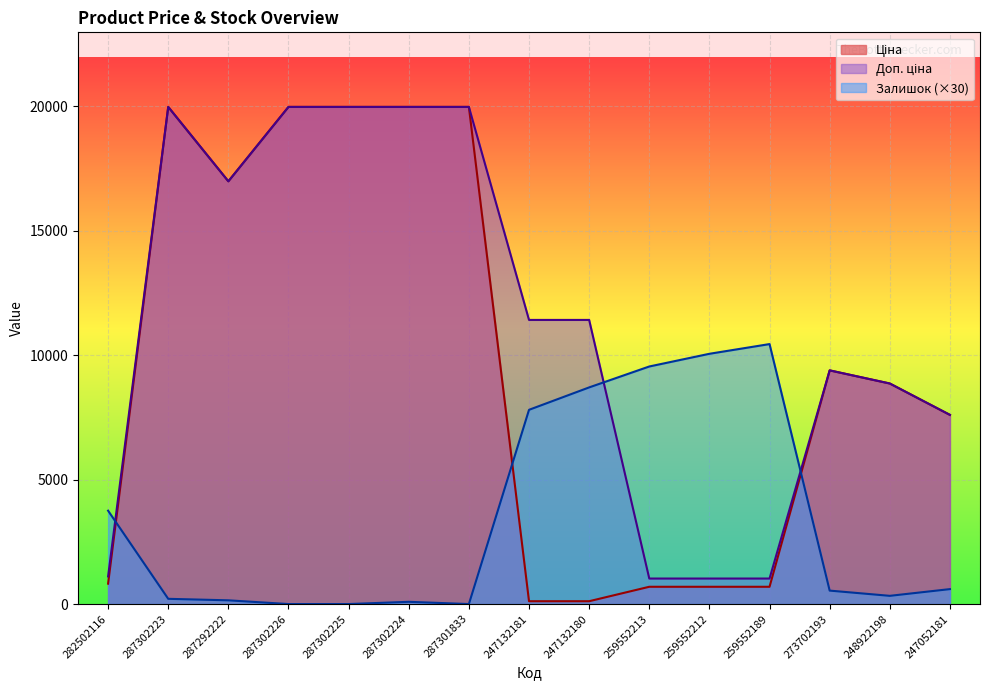

The value of Залишок at 287302226 is 0.0. True or false?

True